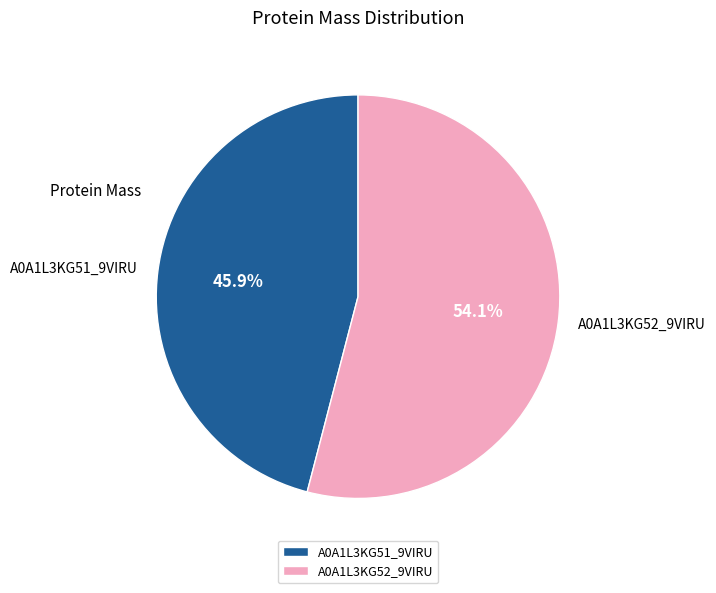

To the nearest percent, what is the difference between the largest and smallest slice percentages?

8%